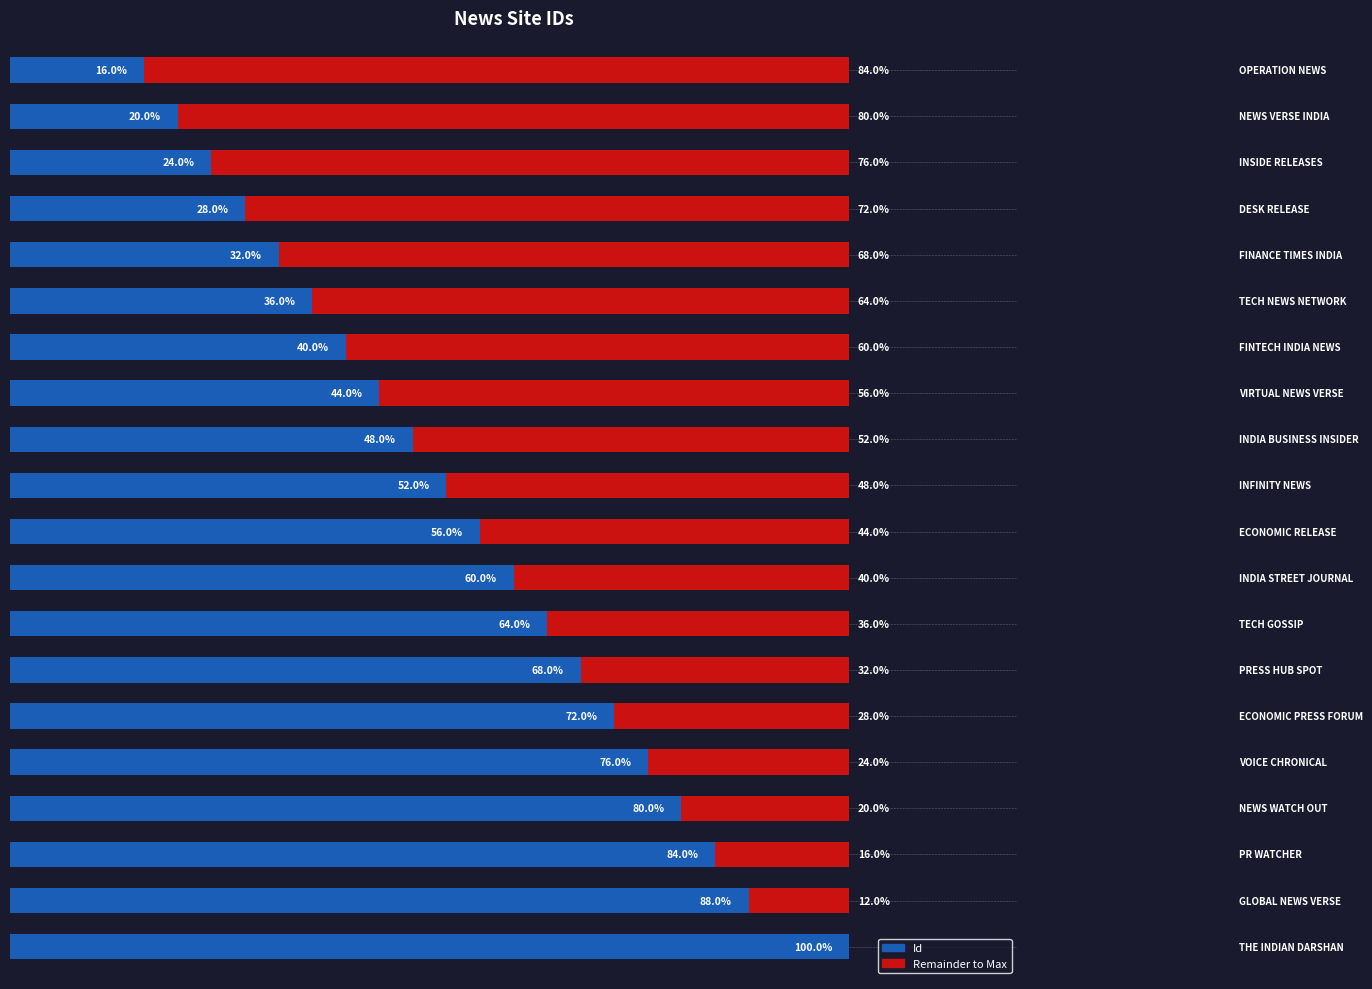

How many series are shown in this chart?

2